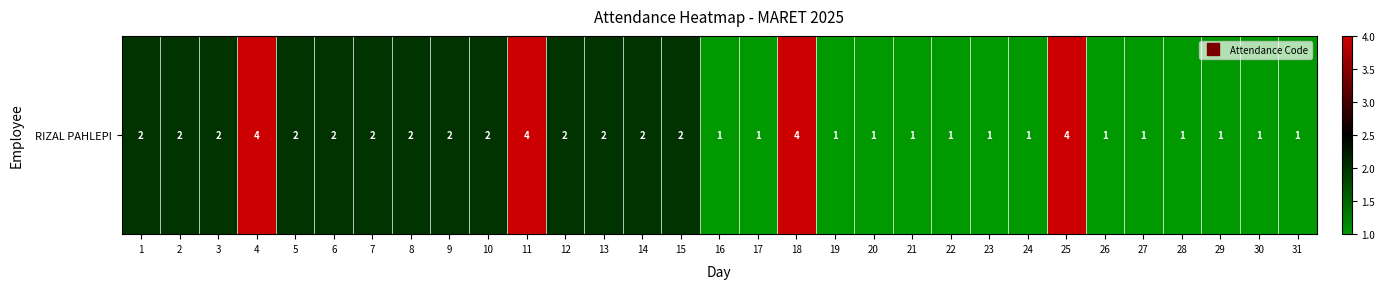

What is the minimum value shown in the chart?

1